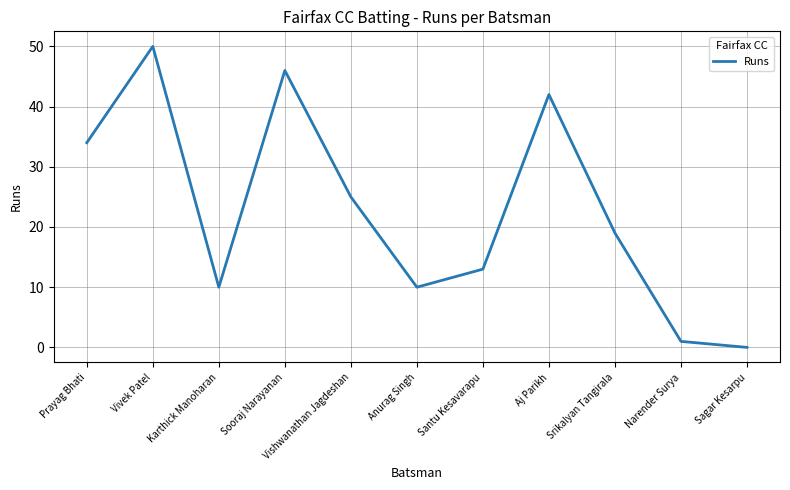

What is the change in value from Sooraj Narayanan to Sagar Kesarpu?

-46